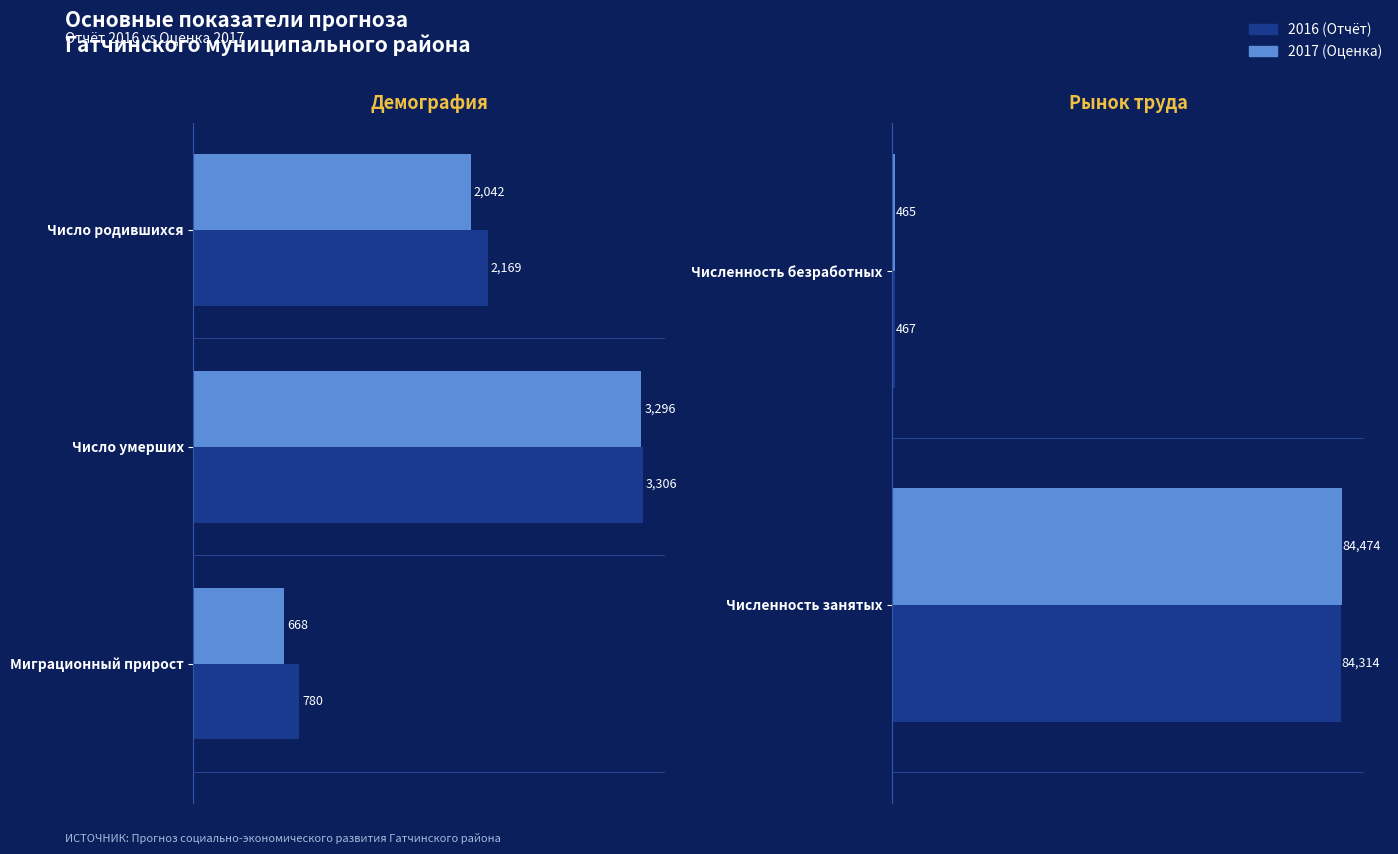

What is the difference between the 2016 (Отчёт) values at Численность занятых and Численность безработных?

83847